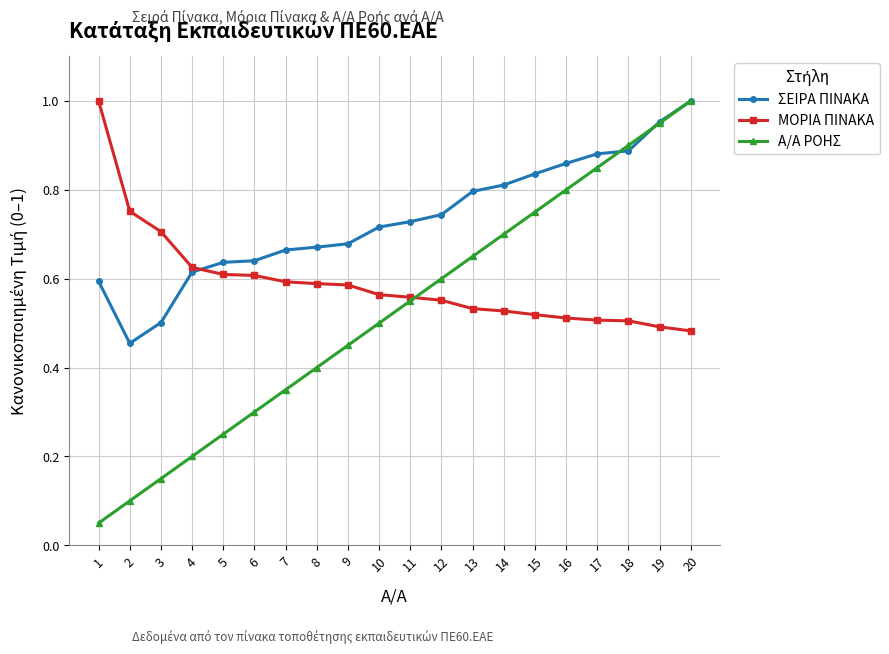

Which series has the largest total across all categories?

ΣΕΙΡΑ ΠΙΝΑΚΑ